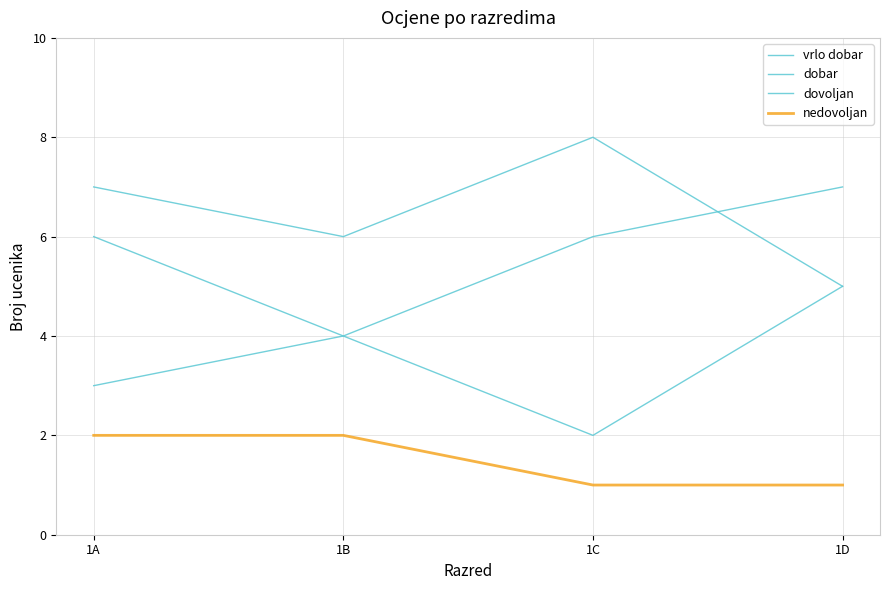

Is this an area chart (filled region under the line)?

No